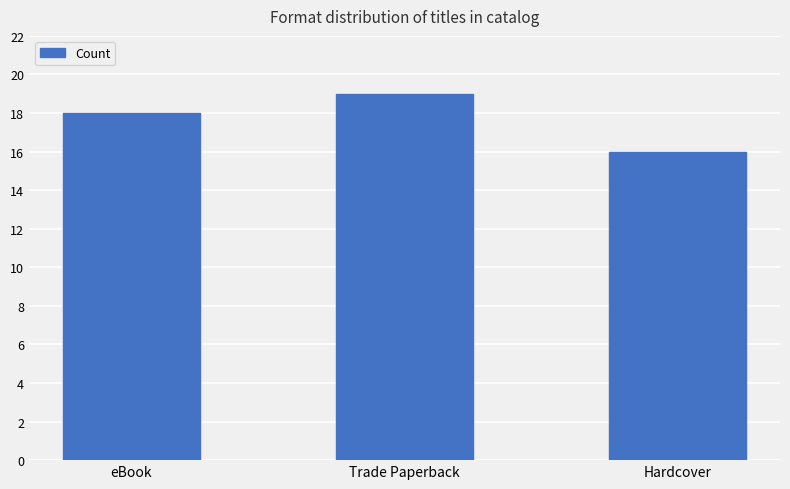

What position from the right is eBook?

3